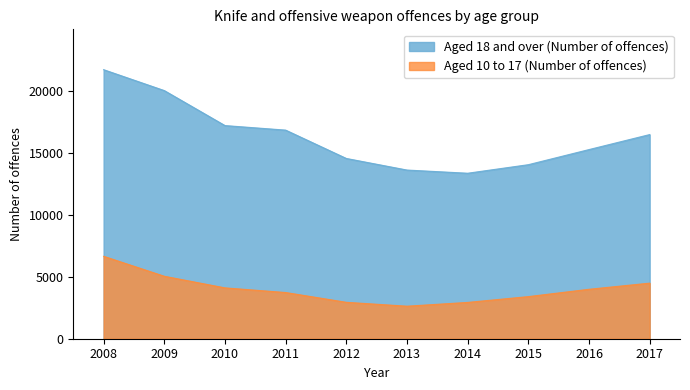

Is the value of Aged 18 and over (Number of offences) at 2013 greater than the value of Aged 10 to 17 (Number of offences) at 2013?

Yes